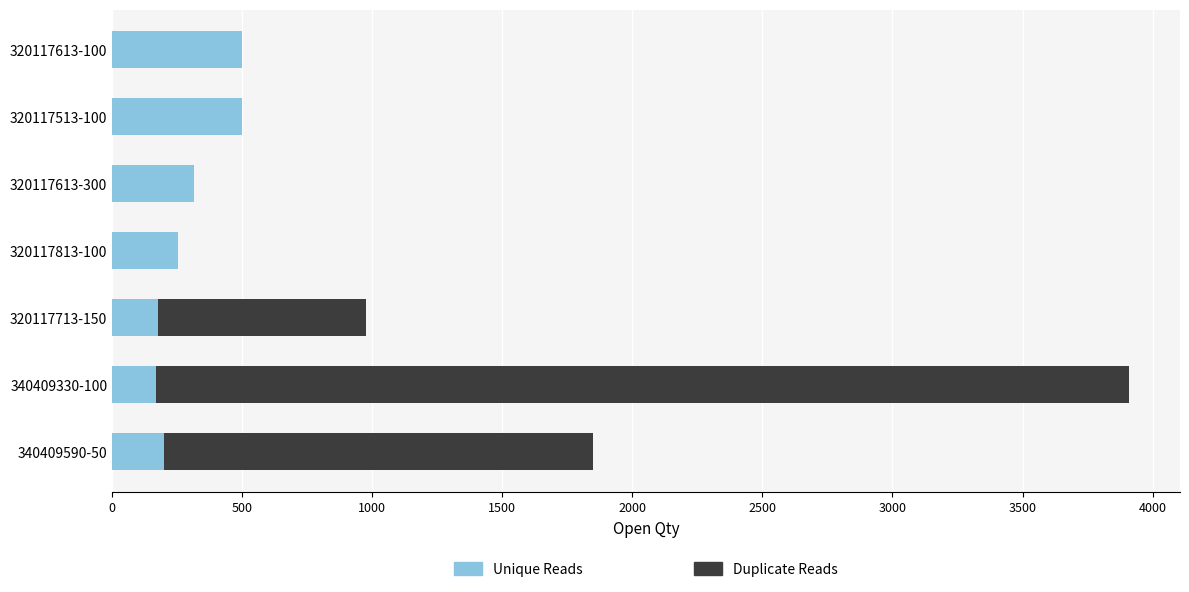

How many categories are shown in the chart?

7